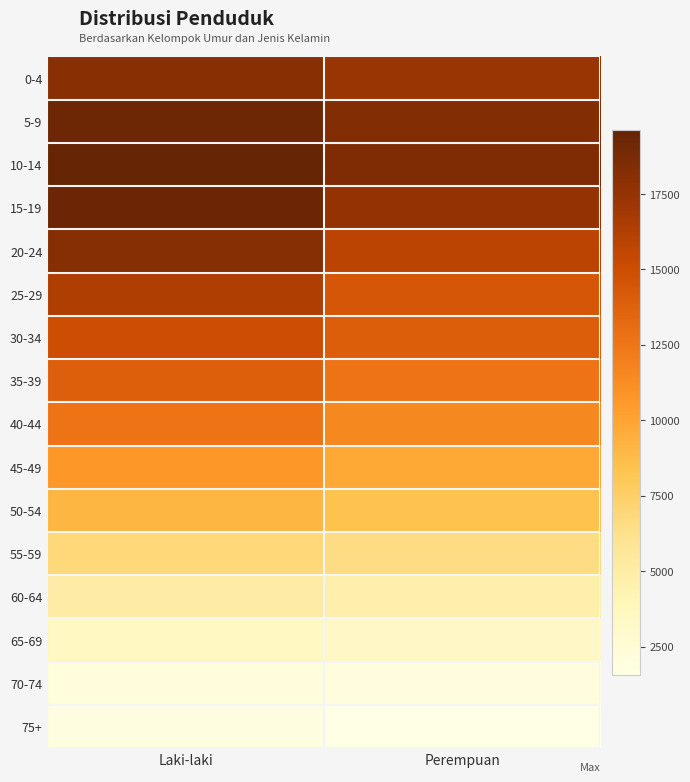

At Laki-laki, list the series in order from largest to smallest.

10-14, 15-19, 5-9, 20-24, 0-4, 25-29, 30-34, 35-39, 40-44, 45-49, 50-54, 55-59, 60-64, 65-69, 70-74, 75+